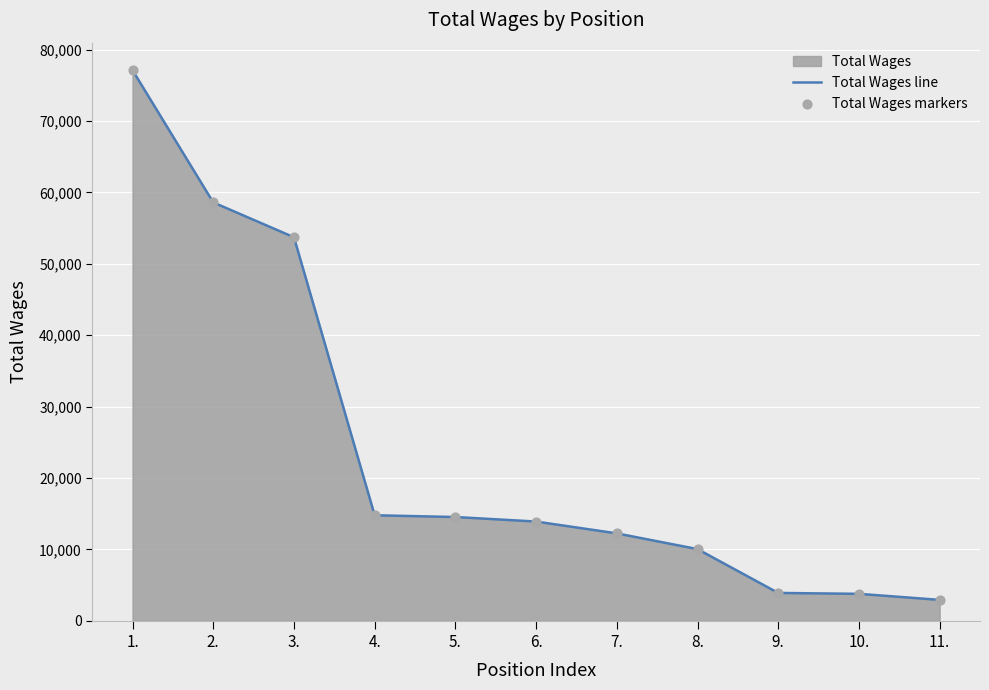

At how many categories does at least one series exceed 38760?

3